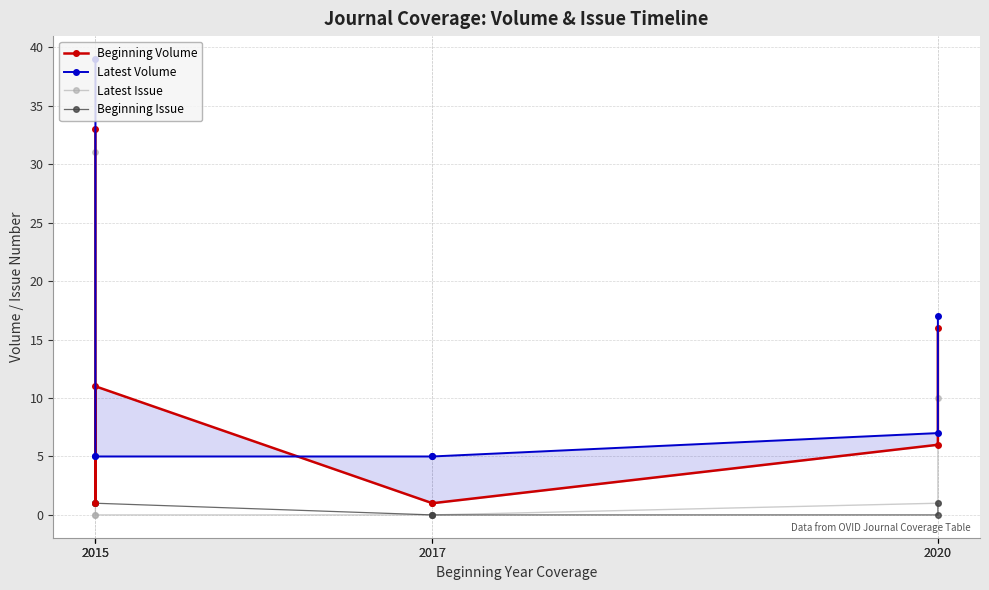

Which label corresponds to the smallest value in the chart?

2015